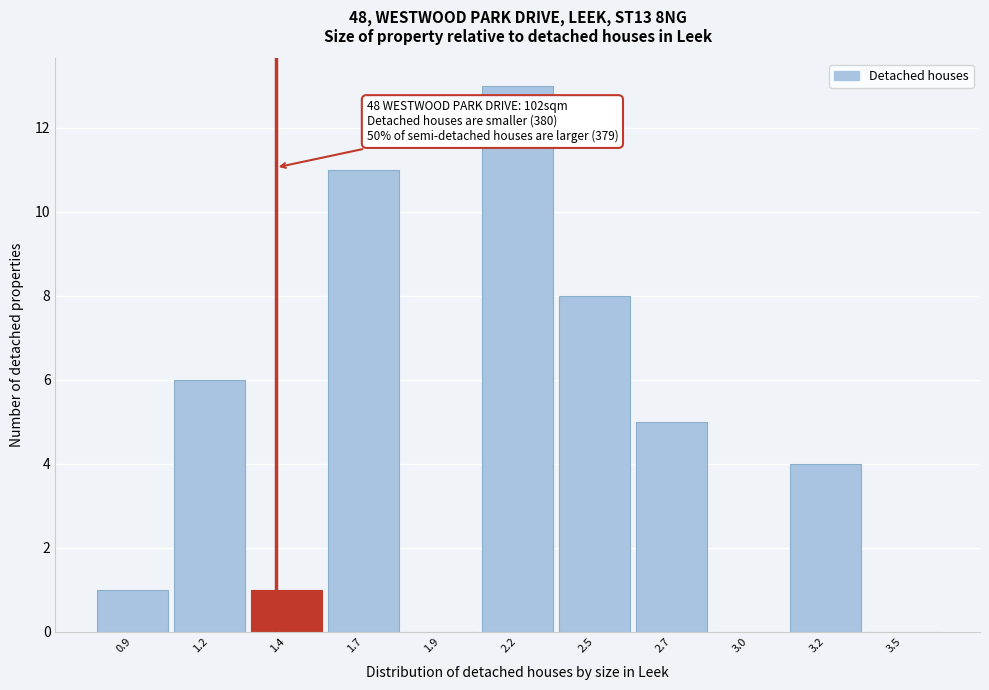

Reading left to right, extract all data points from this chart.

0.9=1	1.2=6	1.4=1	1.7=11	1.9=0	2.2=13	2.5=8	2.7=5	3.0=0	3.2=4	3.5=0